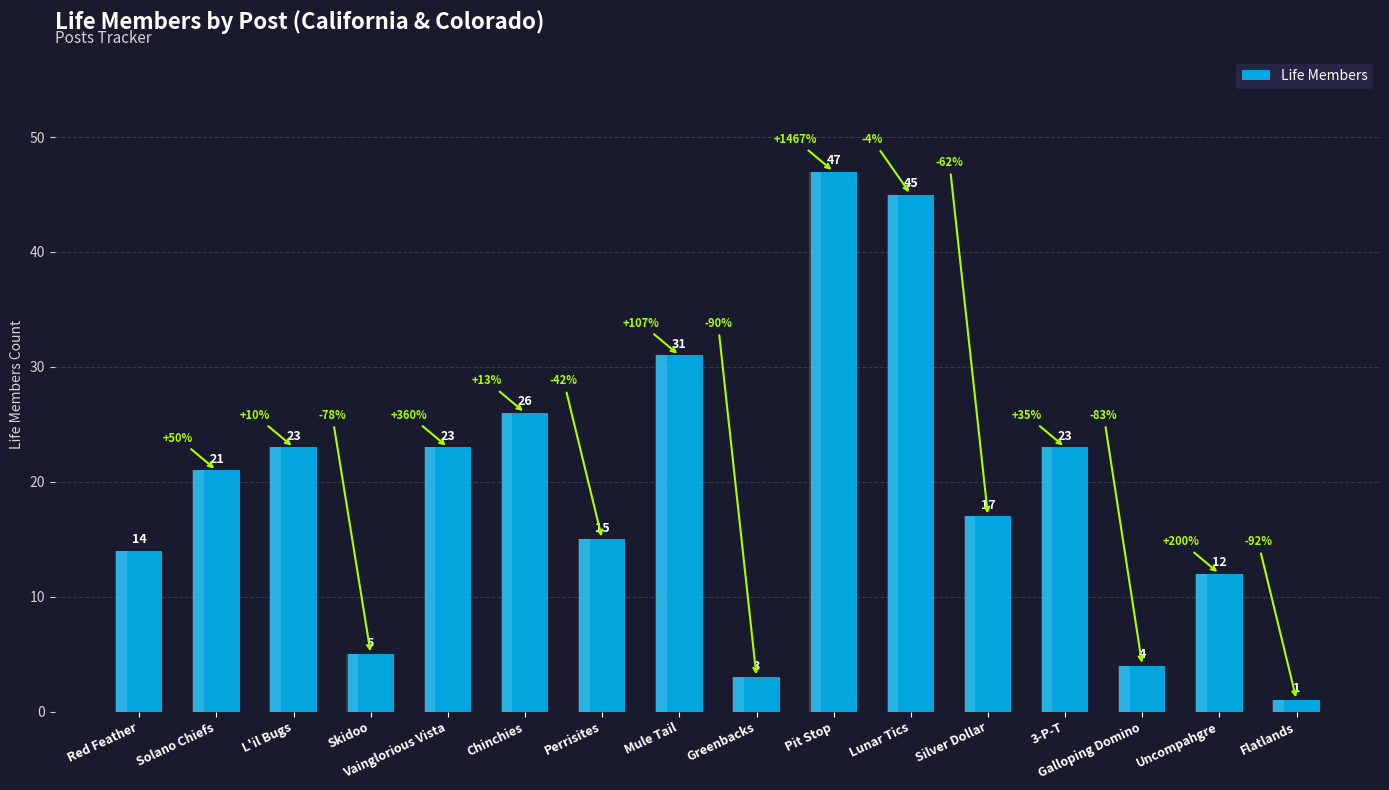

What is the greatest value displayed?

47